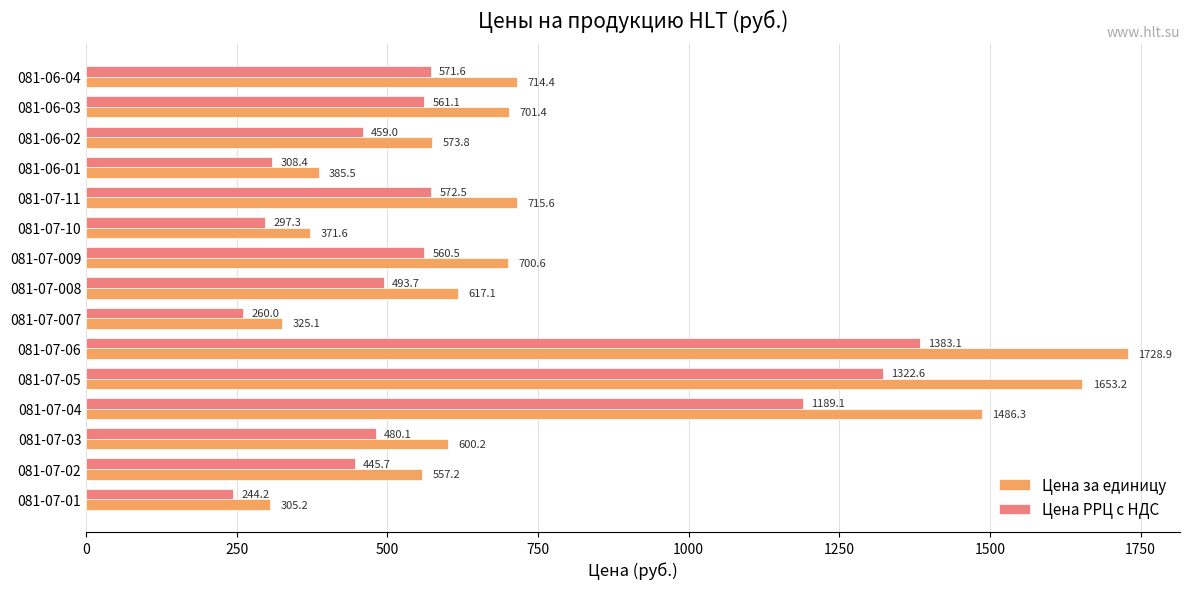

List the labels in order of Цена РРЦ с НДС value, largest first.

081-07-06, 081-07-05, 081-07-04, 081-07-11, 081-06-04, 081-06-03, 081-07-009, 081-07-008, 081-07-03, 081-06-02, 081-07-02, 081-06-01, 081-07-10, 081-07-007, 081-07-01